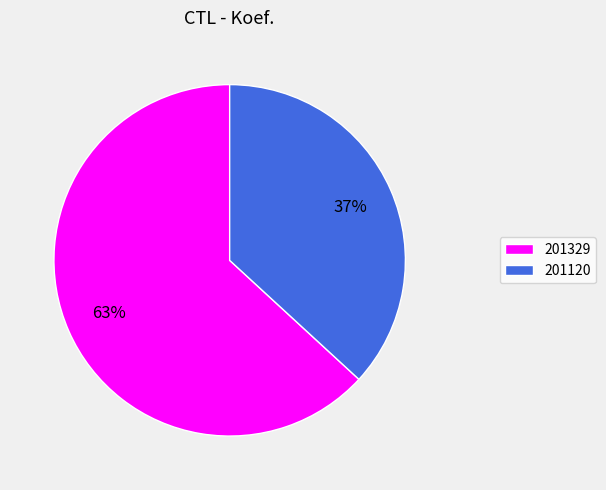

Is it true that 201120 is 28% of the pie?

False